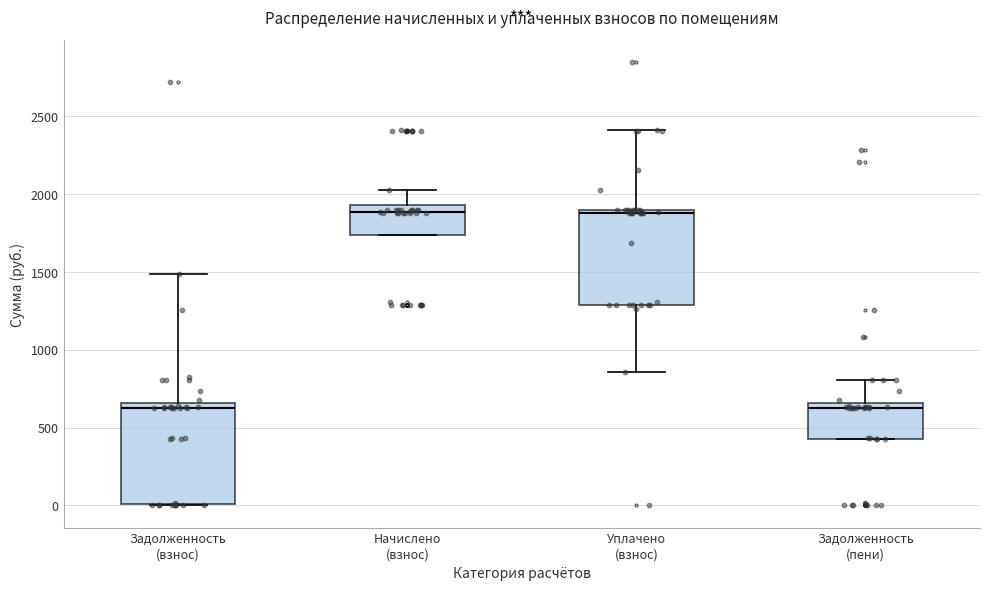

Reading left to right, transcribe this box plot: for each box, give where its median line is, the range the box spans, and where its two whiskers end, as read against the y-axis. The values are not printed on the chart, so give them approximately, as read against the axis.

Задолженность (взнос): median 650 (just below the box's upper edge), box 0 to 650, whiskers 0 to 1500
Начислено (взнос): median 1900, box 1750 to 1950, whiskers 1750 to 2000
Уплачено (взнос): median 1900 (just below the box's upper edge), box 1300 to 1900, whiskers 850 to 2400
Задолженность (пени): median 650 (just below the box's upper edge), box 450 to 650, whiskers 450 to 800